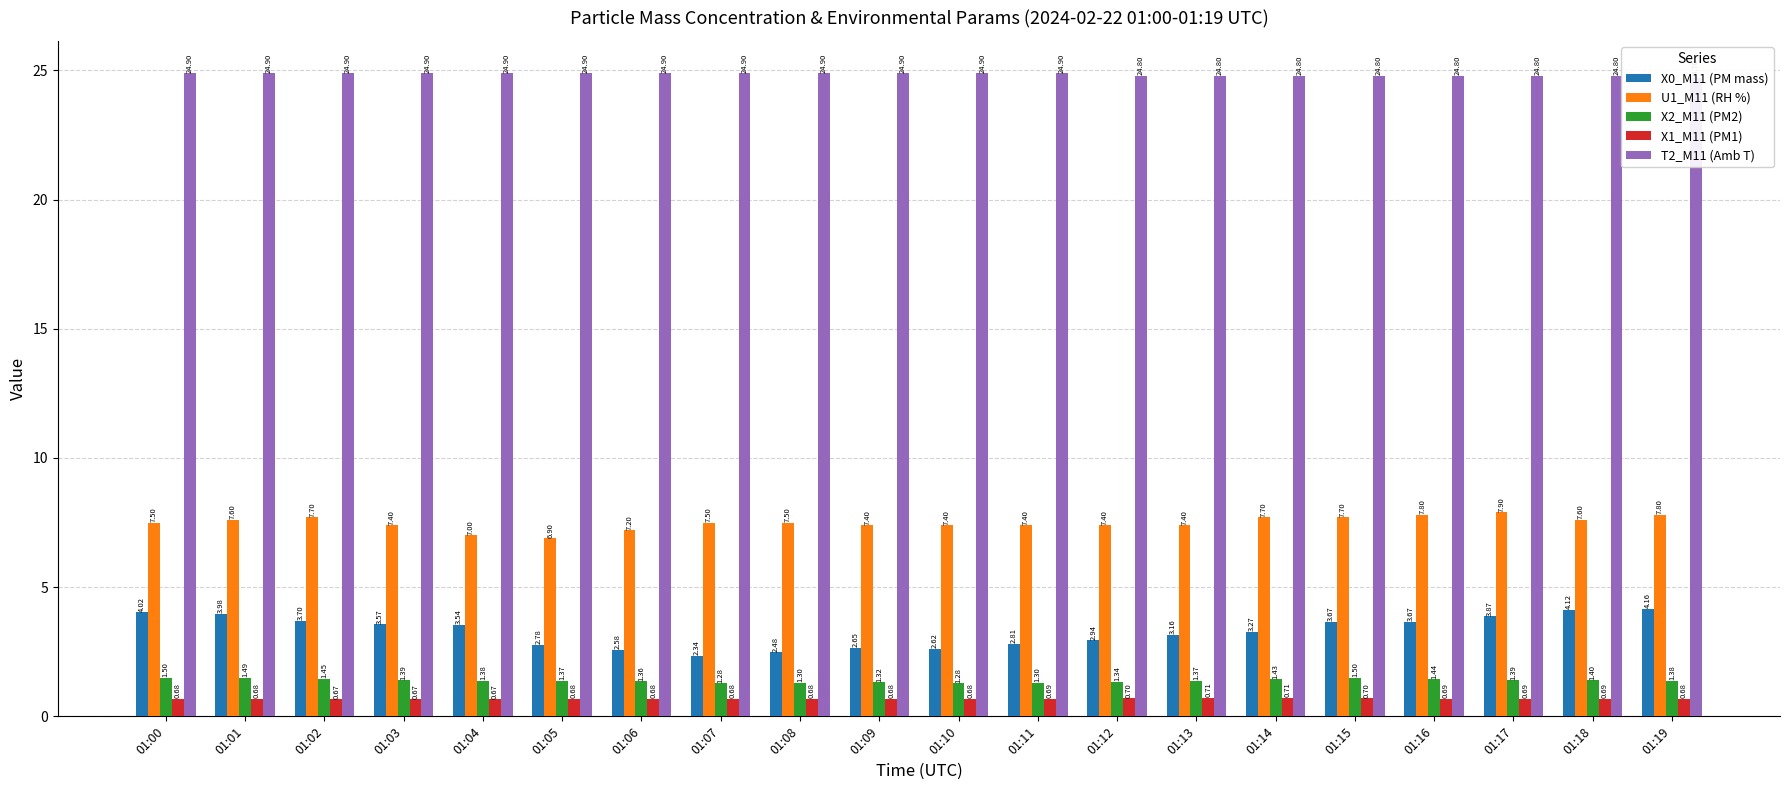

What is the maximum value for U1_M11 (RH %)?

7.9